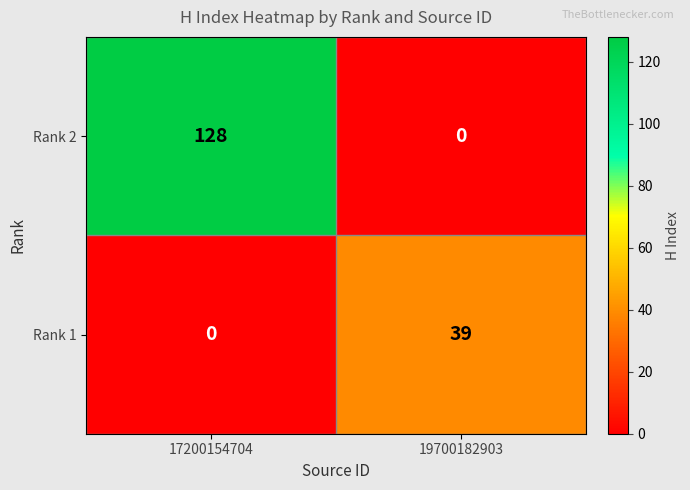

What is the difference between the maximum and minimum values in the Rank 2 series?

128